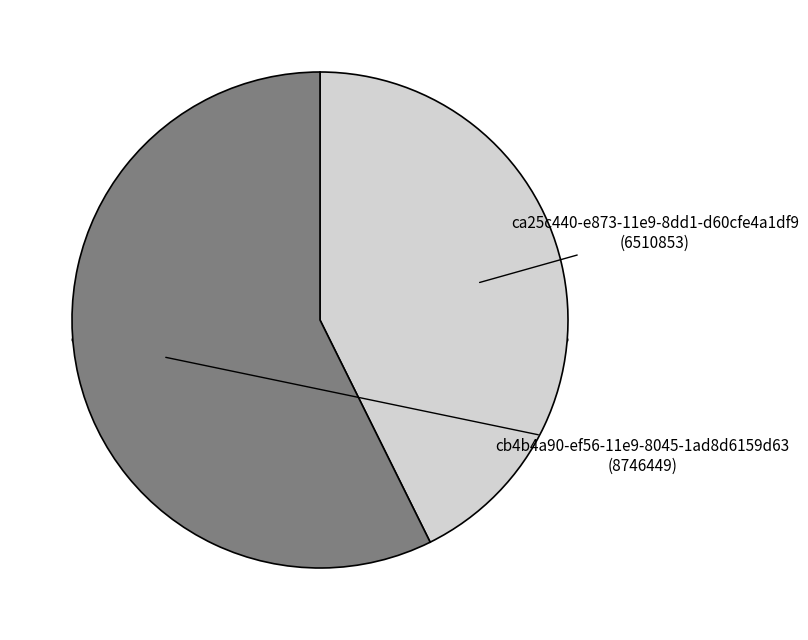

What is the majority slice?

cb4b4a90-ef56-11e9-8045-1ad8d6159d63
(8746449)